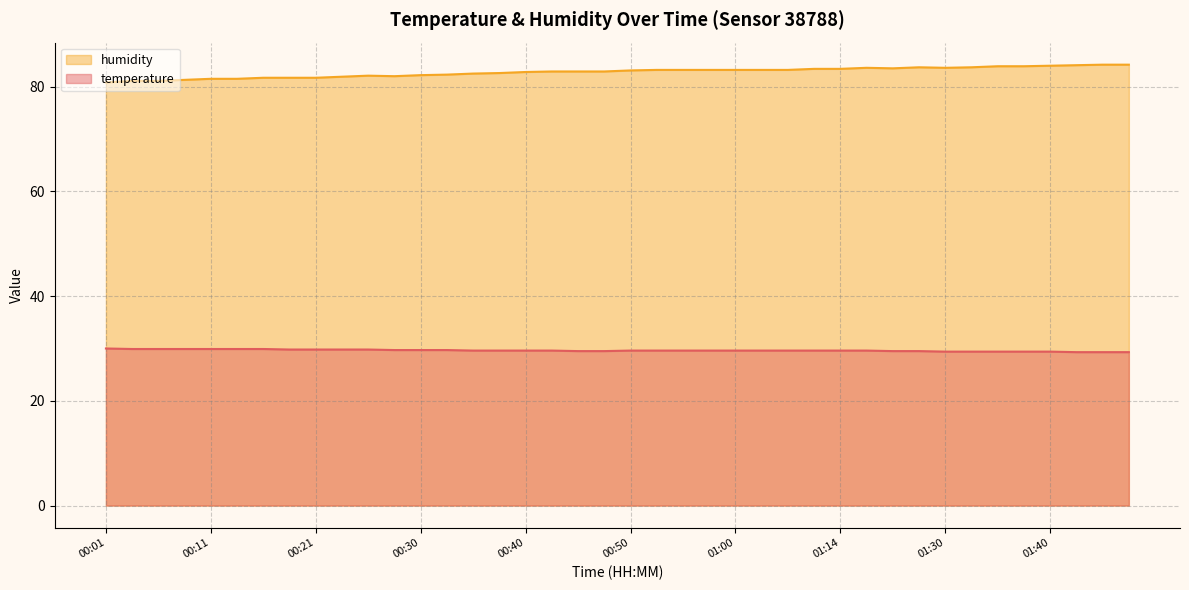

What are all the series names shown in the legend?

humidity, temperature